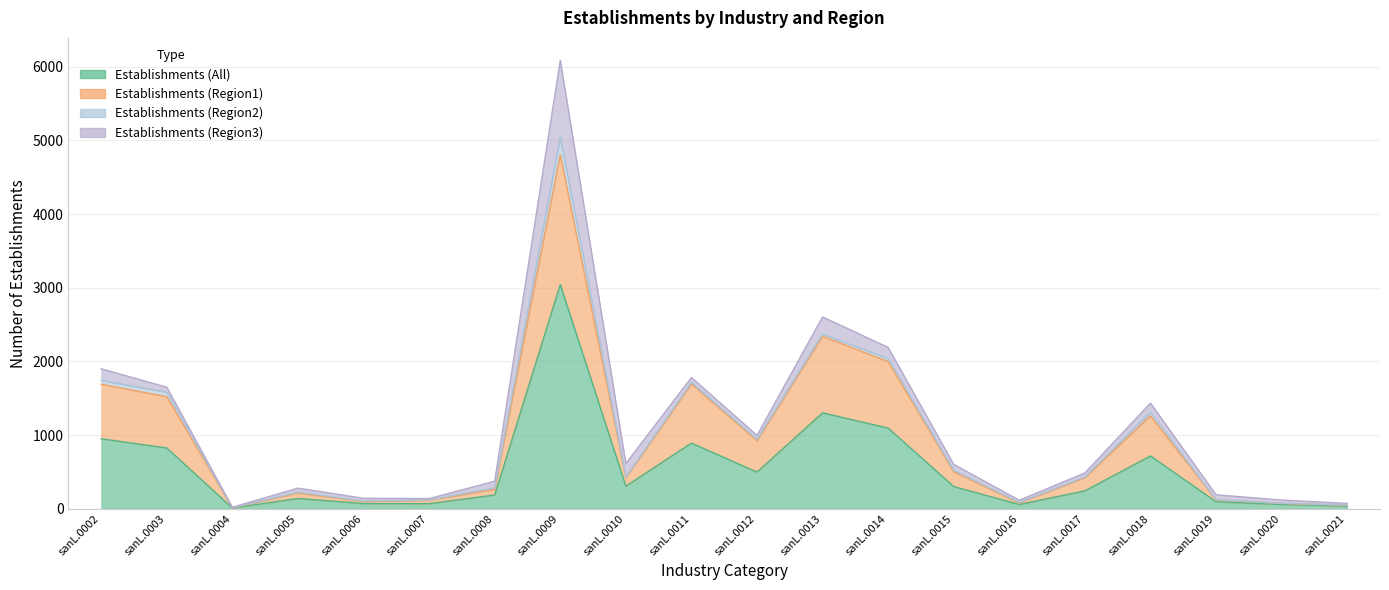

Read the Establishments (Region1) value at sanL.0013.

2341